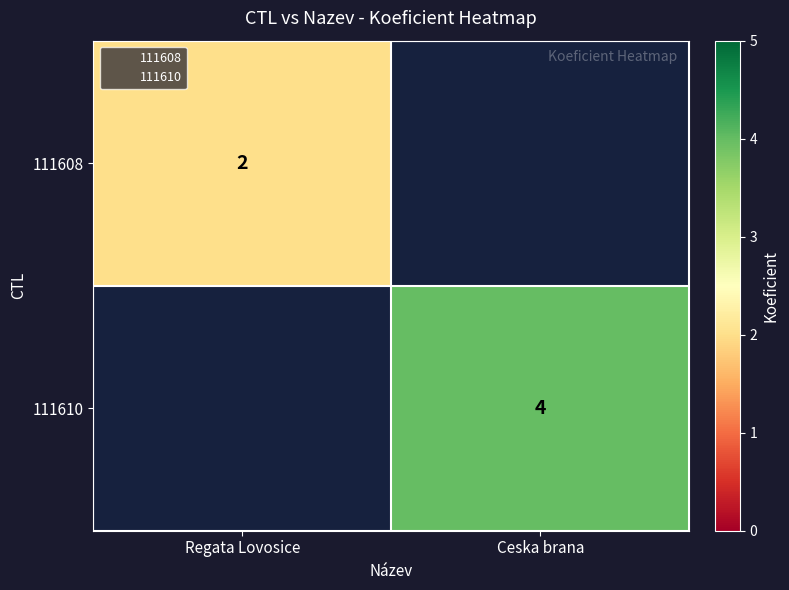

Rank the categories by 111608 value from highest to lowest.

Regata Lovosice, Ceska brana